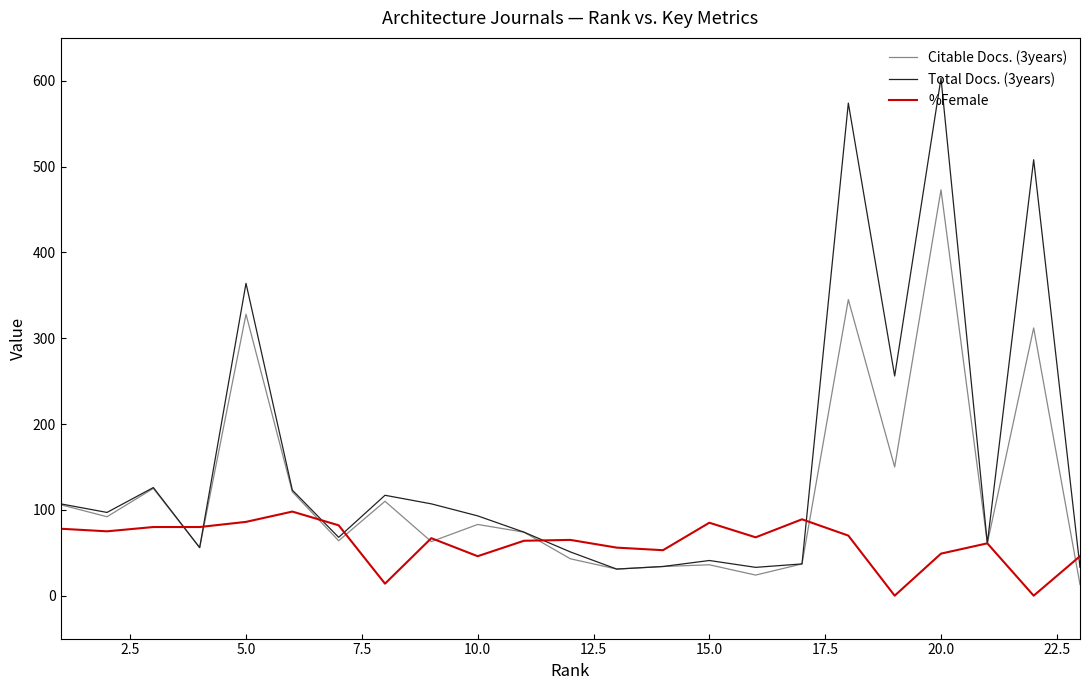

Which series has the widest spread of values?

Total Docs. (3years)